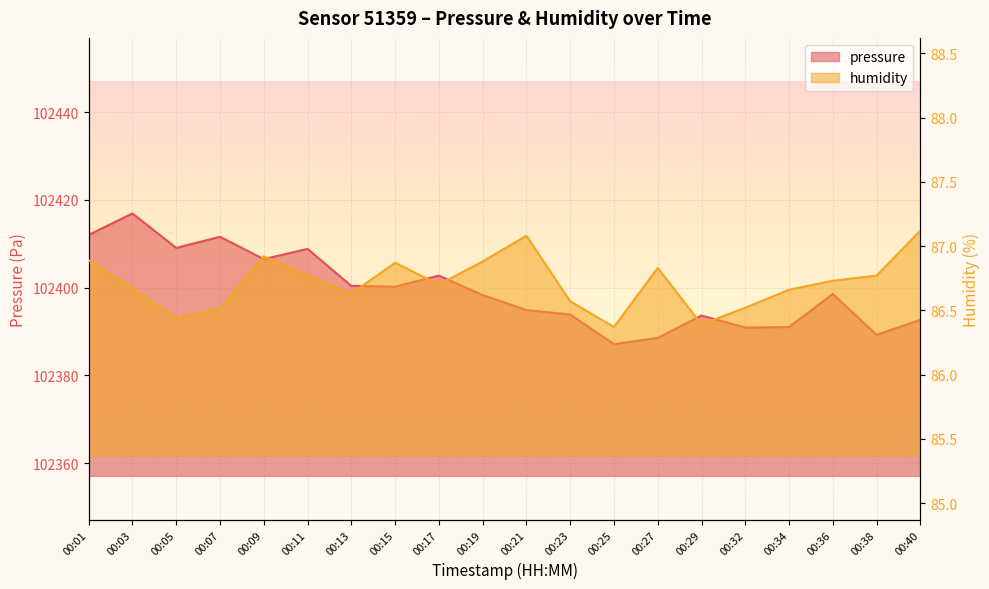

Reading left to right, transcribe all the data shown in this chart.

pressure: 00:01=102412.0	00:03=102416.9	00:05=102409.1	00:07=102411.6	00:09=102406.5	00:11=102408.8	00:13=102400.4	00:15=102400.2	00:17=102402.8	00:19=102398.3	00:21=102394.9	00:23=102393.9	00:25=102387.1	00:27=102388.6	00:29=102393.7	00:32=102390.9	00:34=102391.0	00:36=102398.6	00:38=102389.2	00:40=102392.7
humidity: 00:01=86.9	00:03=86.7	00:05=86.4	00:07=86.5	00:09=86.9	00:11=86.8	00:13=86.6	00:15=86.9	00:17=86.7	00:19=86.9	00:21=87.1	00:23=86.6	00:25=86.4	00:27=86.8	00:29=86.4	00:32=86.5	00:34=86.7	00:36=86.7	00:38=86.8	00:40=87.1